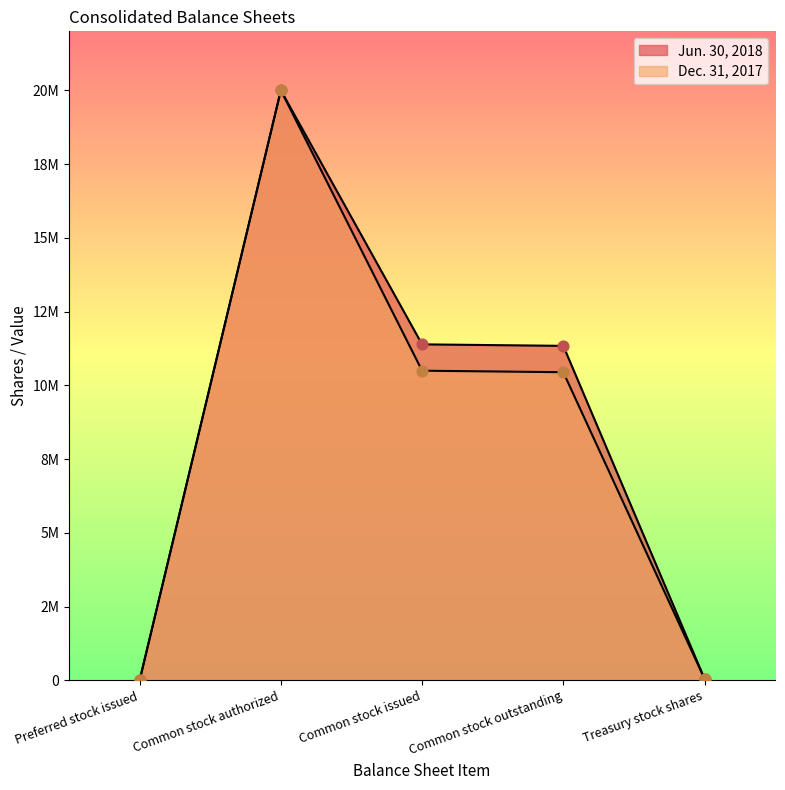

Is the value of Dec. 31, 2017 at Preferred stock issued greater than the value of Jun. 30, 2018 at Common stock issued?

No